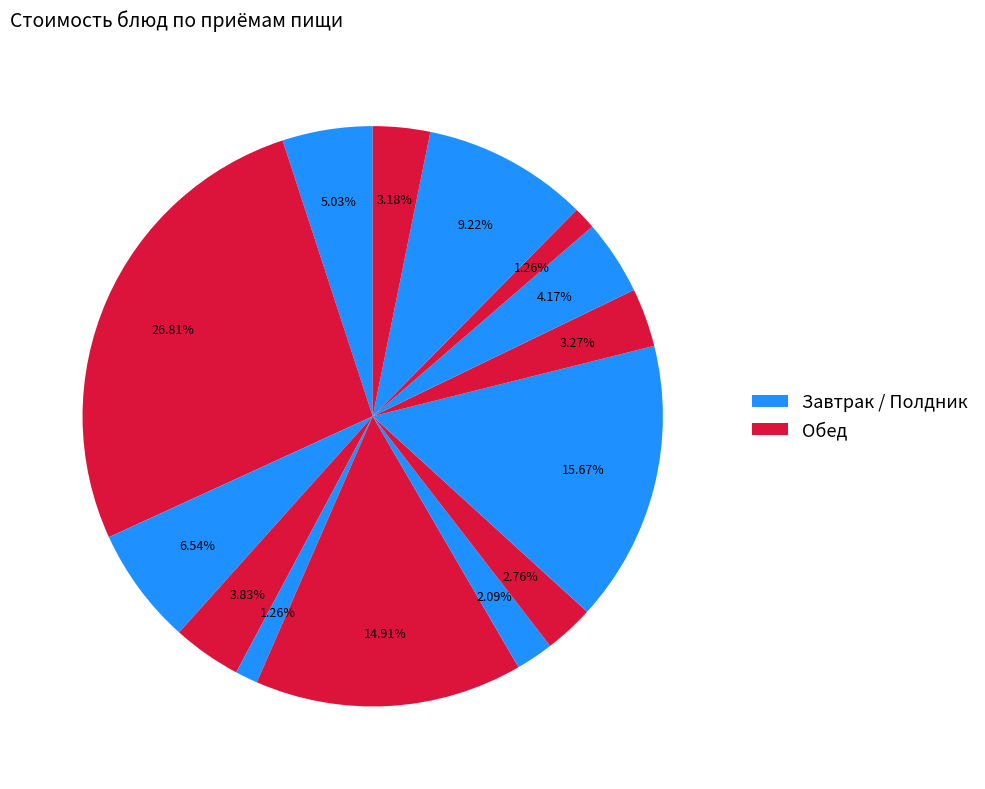

Count the number of slices in the pie.

14